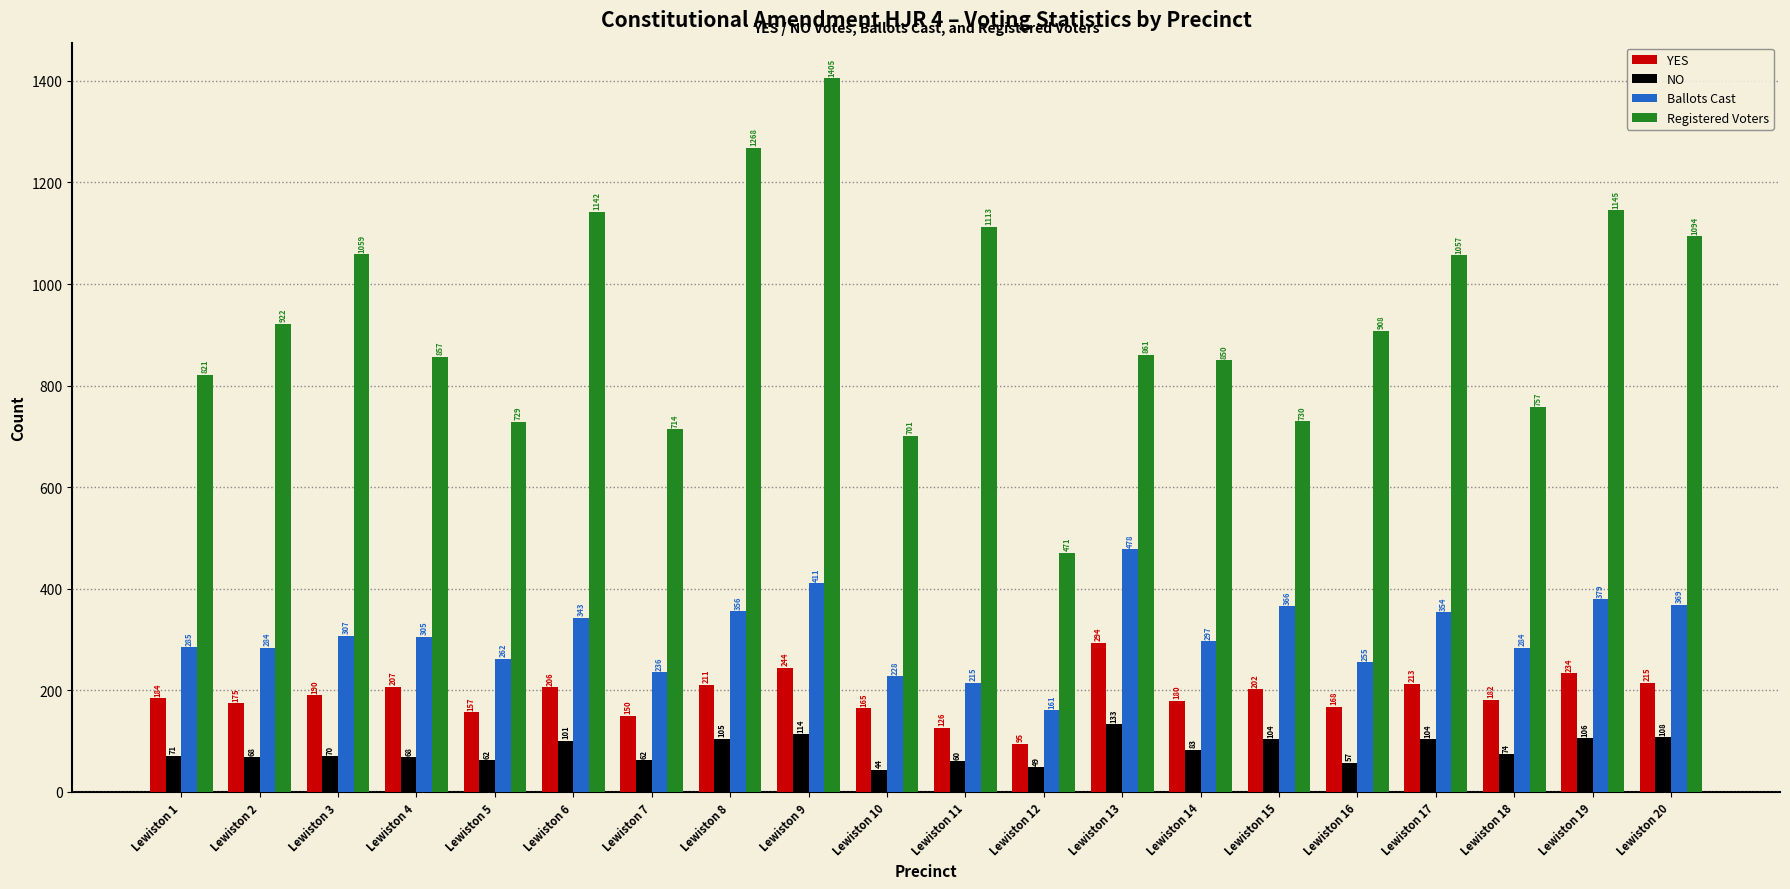

What is the smallest value displayed?

44